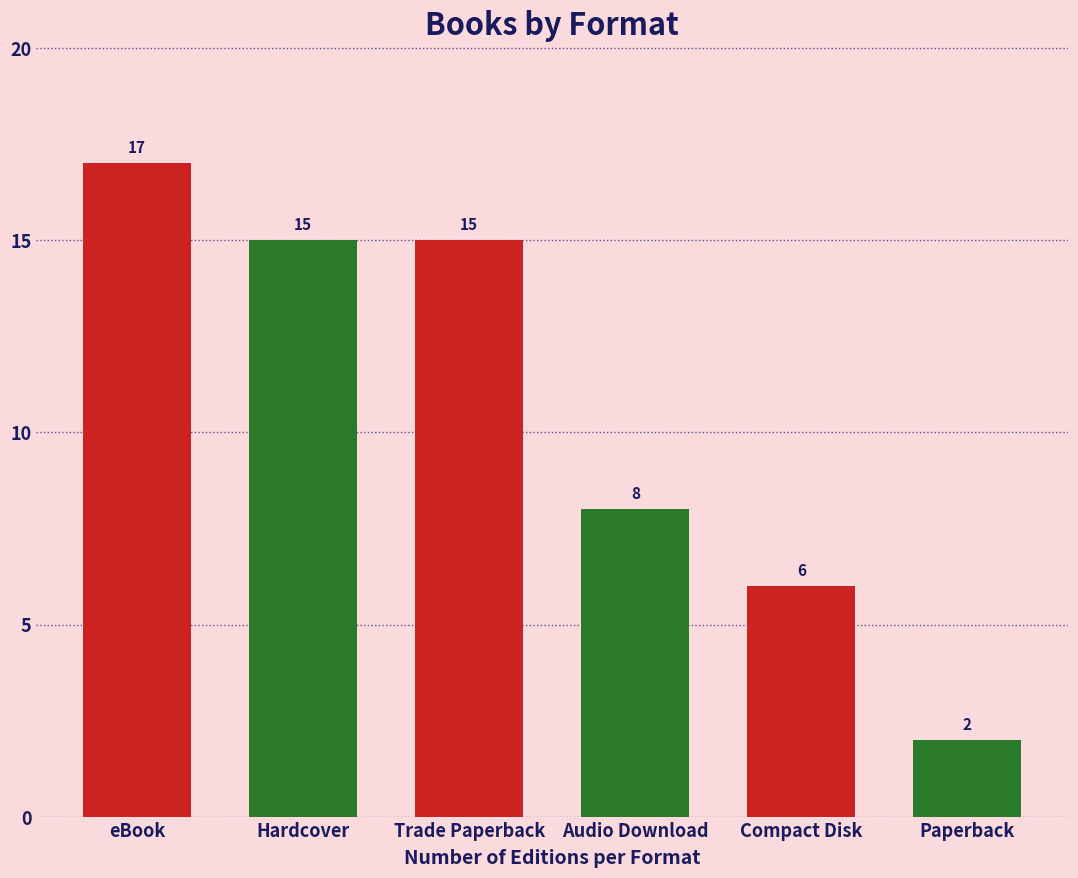

Reading left to right, transcribe all the data shown in this chart.

17	15	15	8	6	2